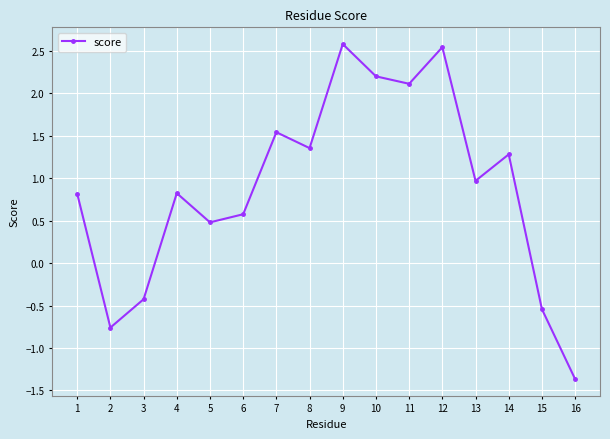

How many lines are shown in the chart?

1